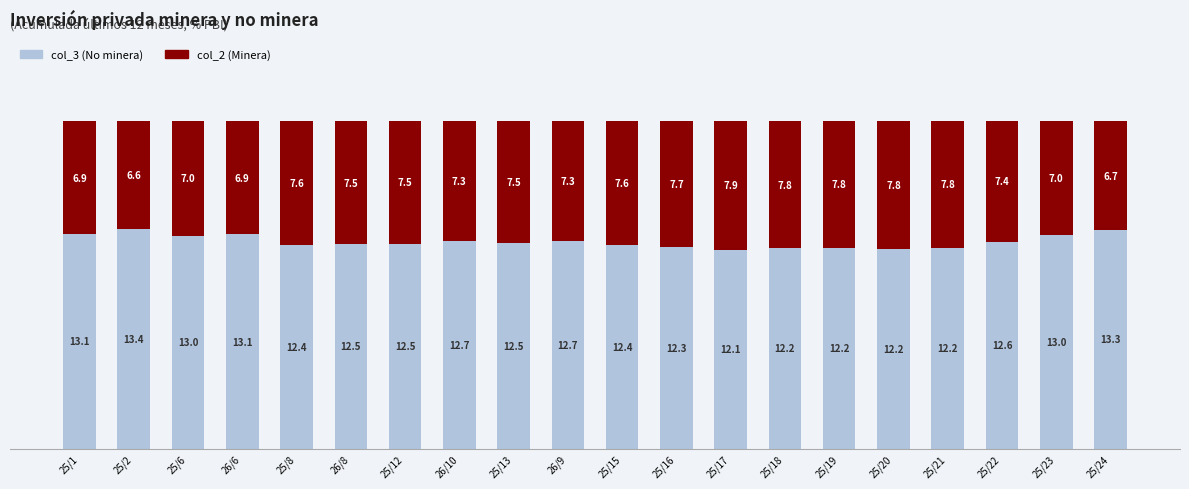

What is the total value across all series at 25/24?

20.0